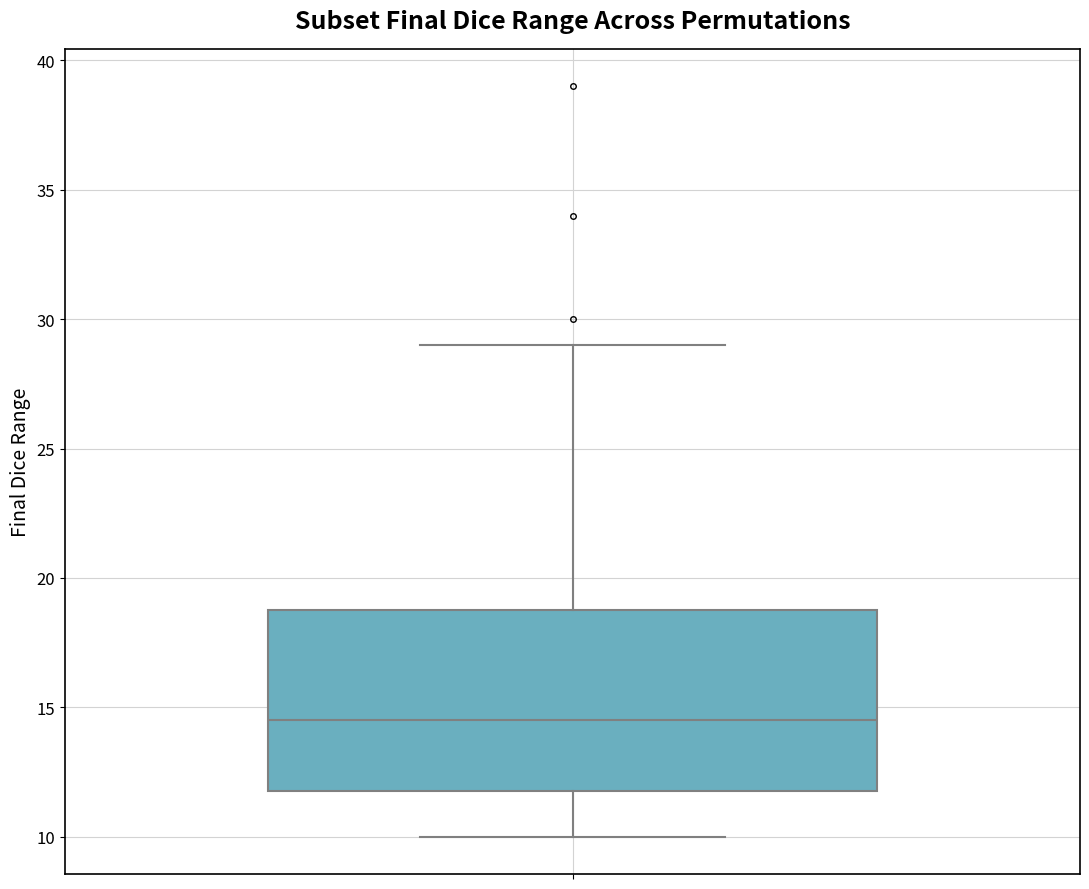

Transcribe this box plot: give where the median line is, the range the box spans, and where the two whiskers end, as read against the y-axis. The values are not printed on the chart, so give them approximately, as read against the axis.

median 14.5, box 12.0 to 19.0, whiskers 10.0 to 29.0